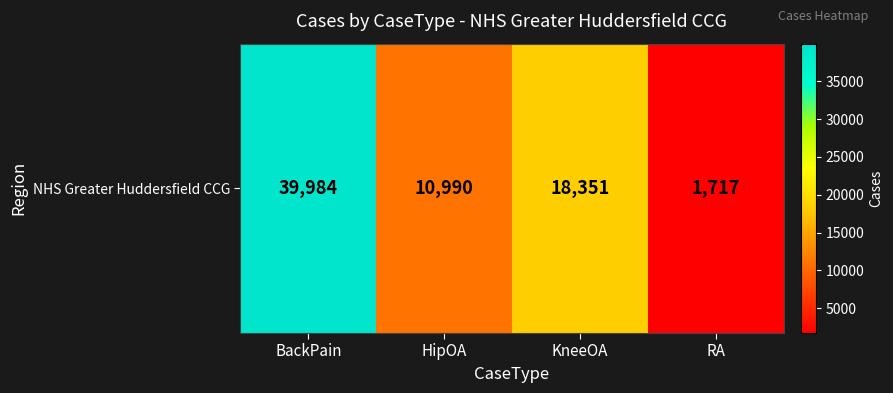

List the labels in order of value, largest first.

BackPain, KneeOA, HipOA, RA